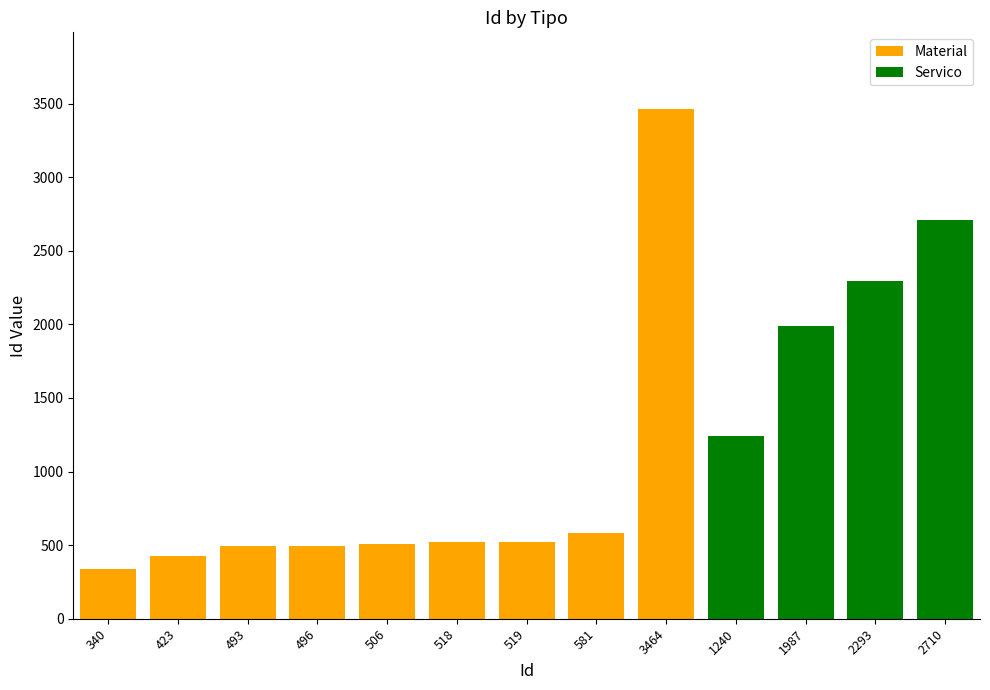

What is the difference between the Material values at 3464 and 496?

2968